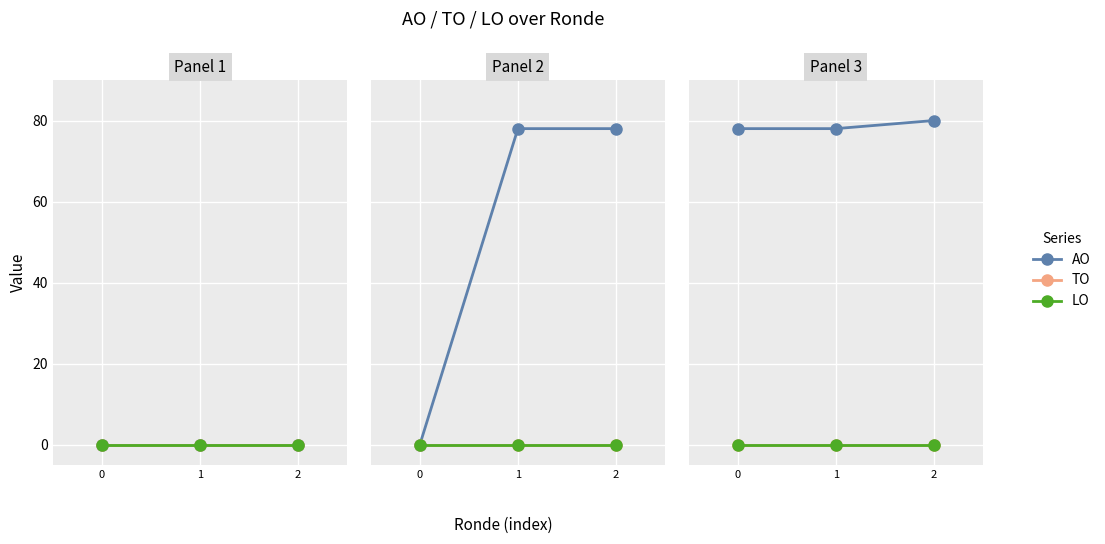

At how many categories does at least one series exceed 71?

3